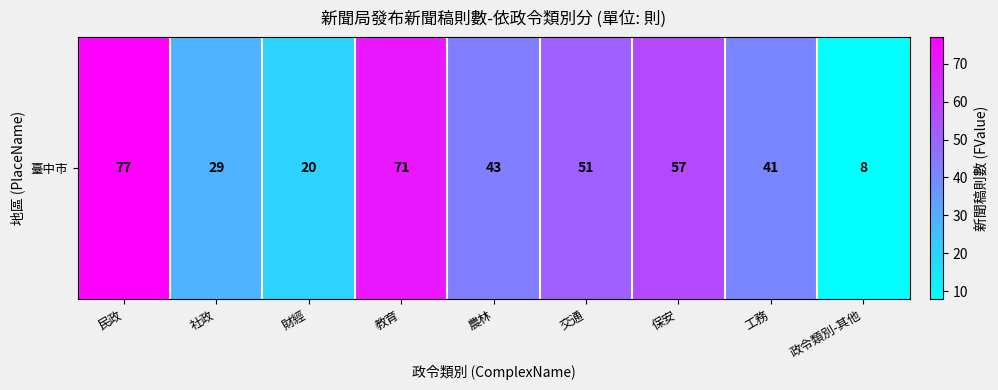

What is the maximum value shown in the chart?

77